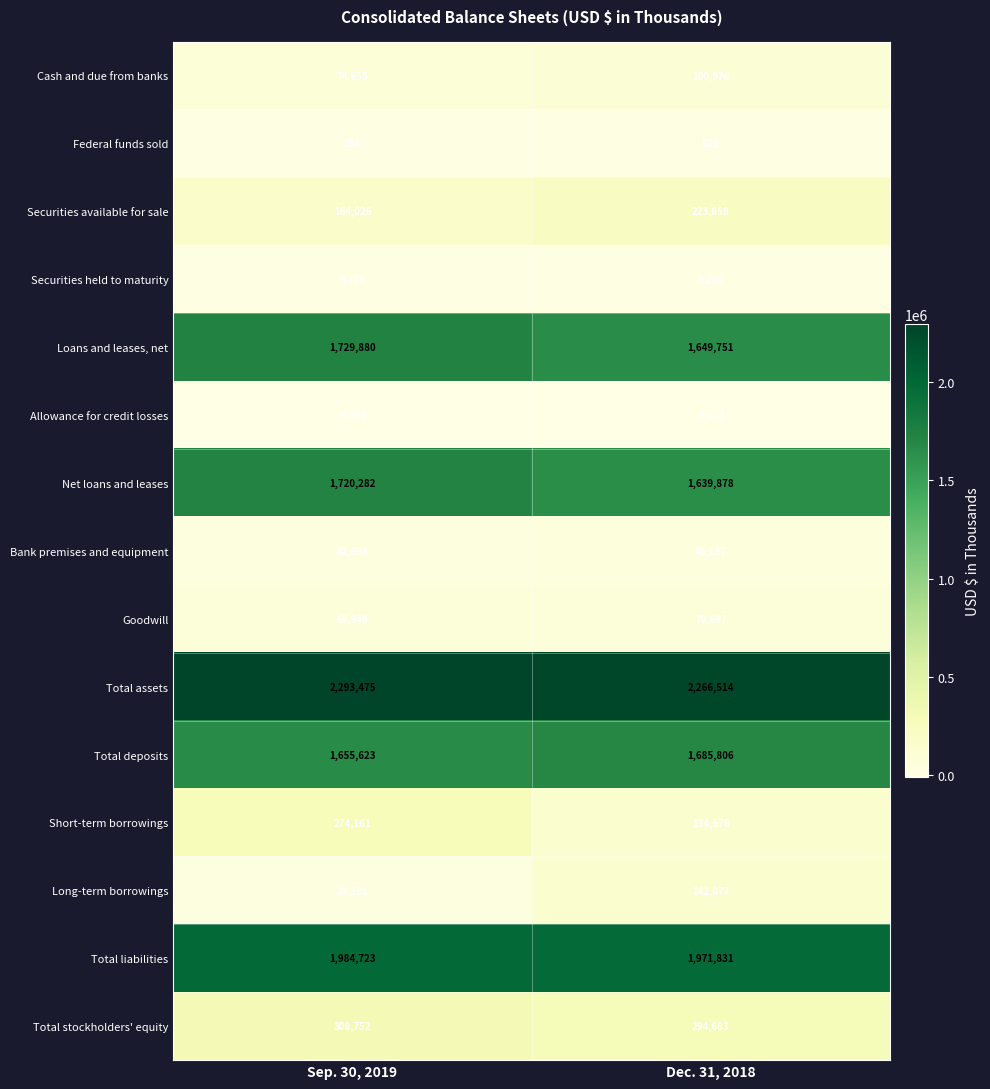

What is the difference between the maximum and minimum values in the Securities held to maturity series?

500